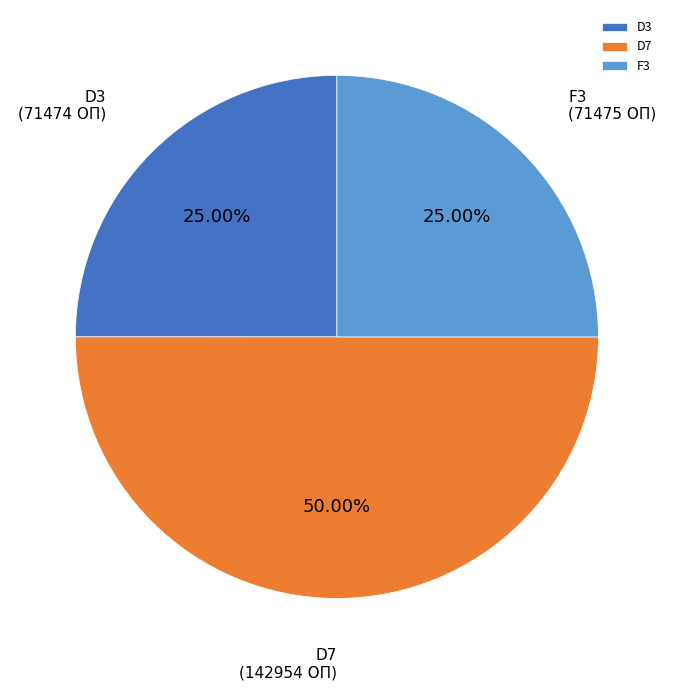

What is the majority slice?

D7